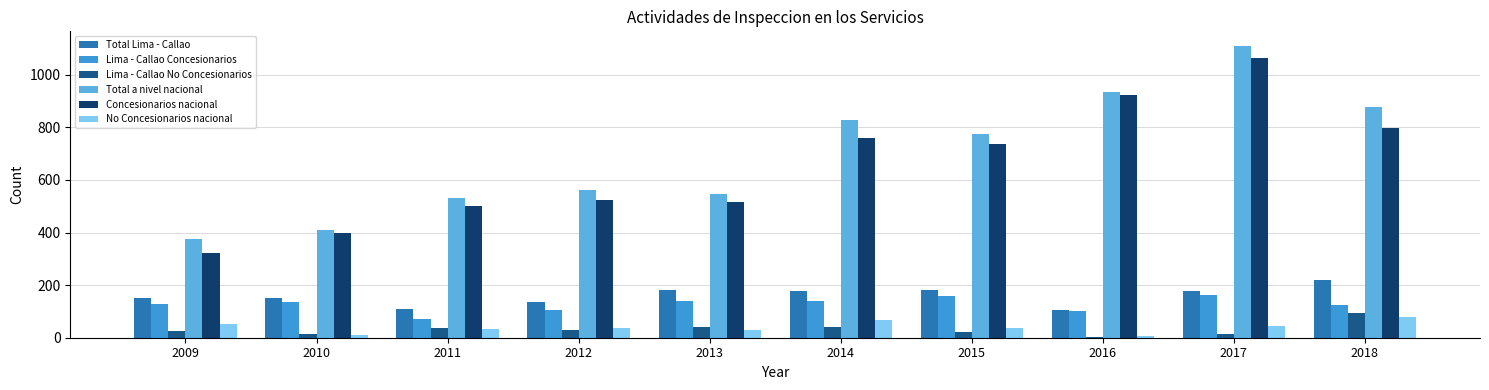

Is the value of Concesionarios nacional at 2018 greater than the value of Total Lima - Callao at 2014?

Yes